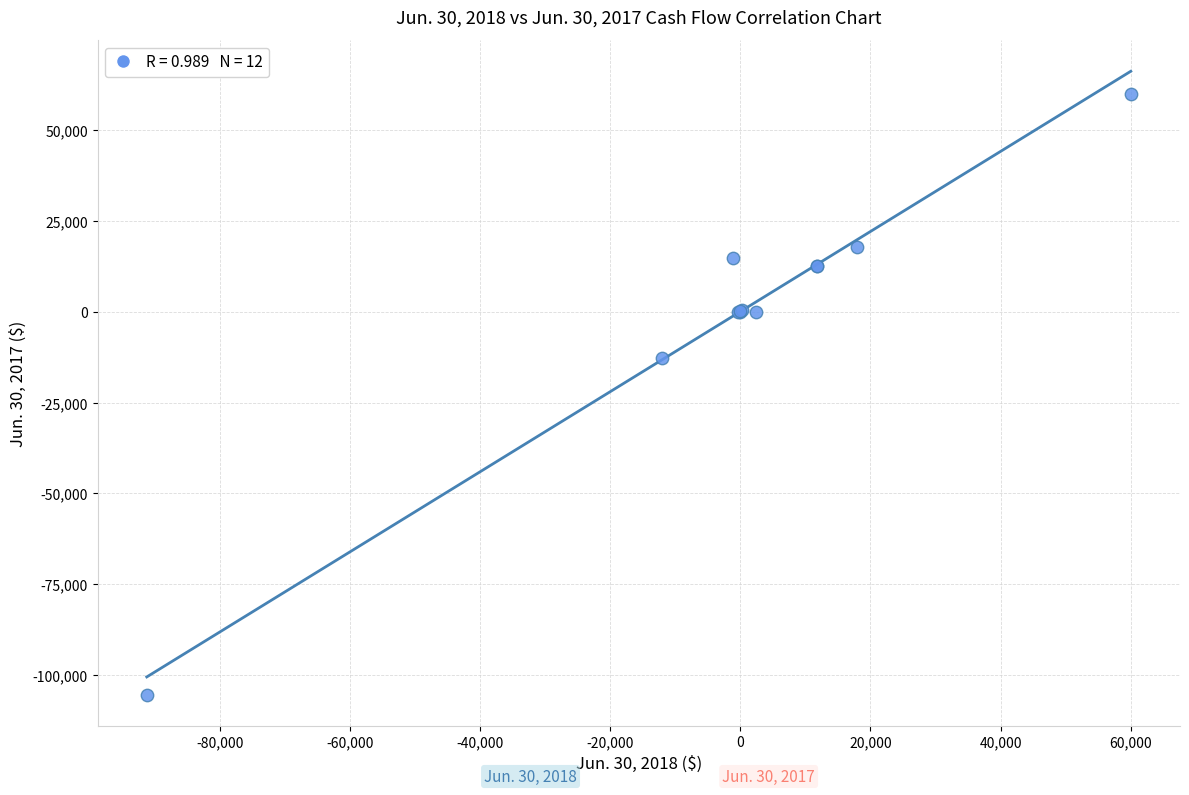

What Y value in the scatter plot is closest to -22740?

-12784